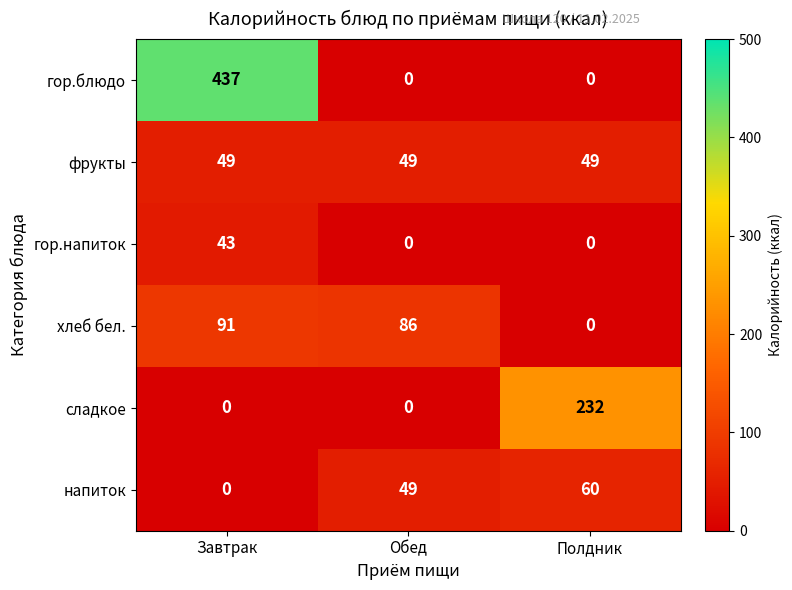

True or false: гор.блюдо has a value of 0 at Обед.

True